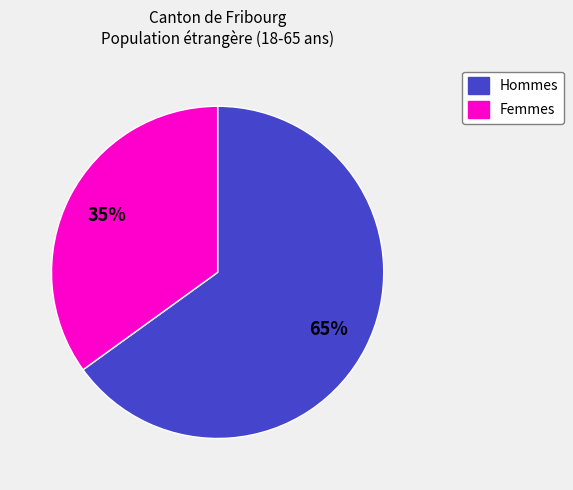

Does any single category account for the majority?

Yes